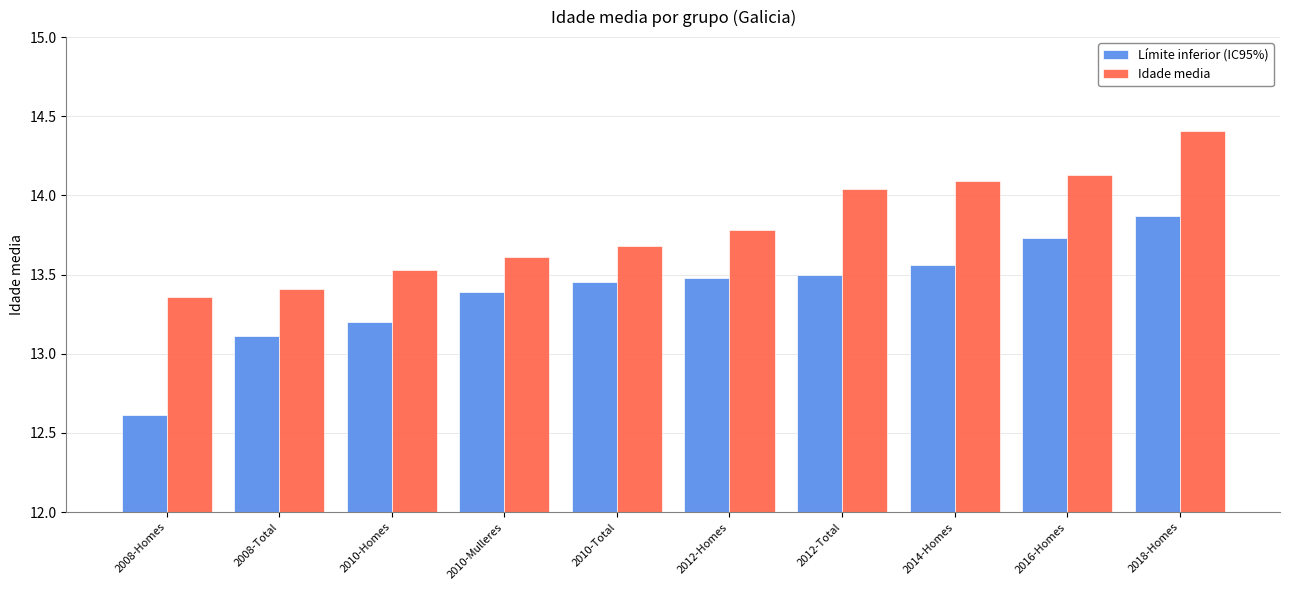

What is the difference between the maximum and second lowest values in the Límite inferior (IC95%) series?

0.8